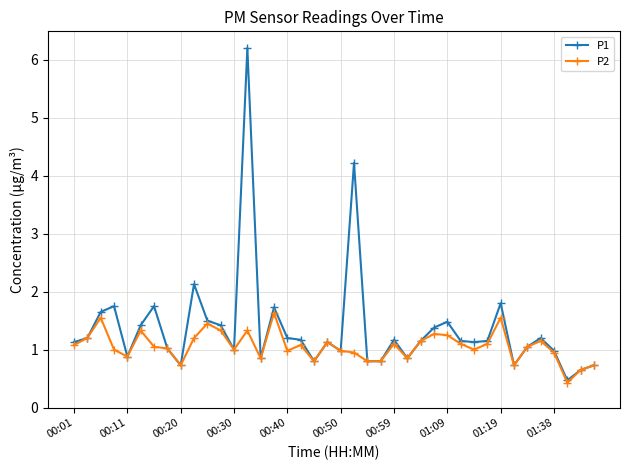

What is the value of the P2 point at the 20th from the left?

1.1